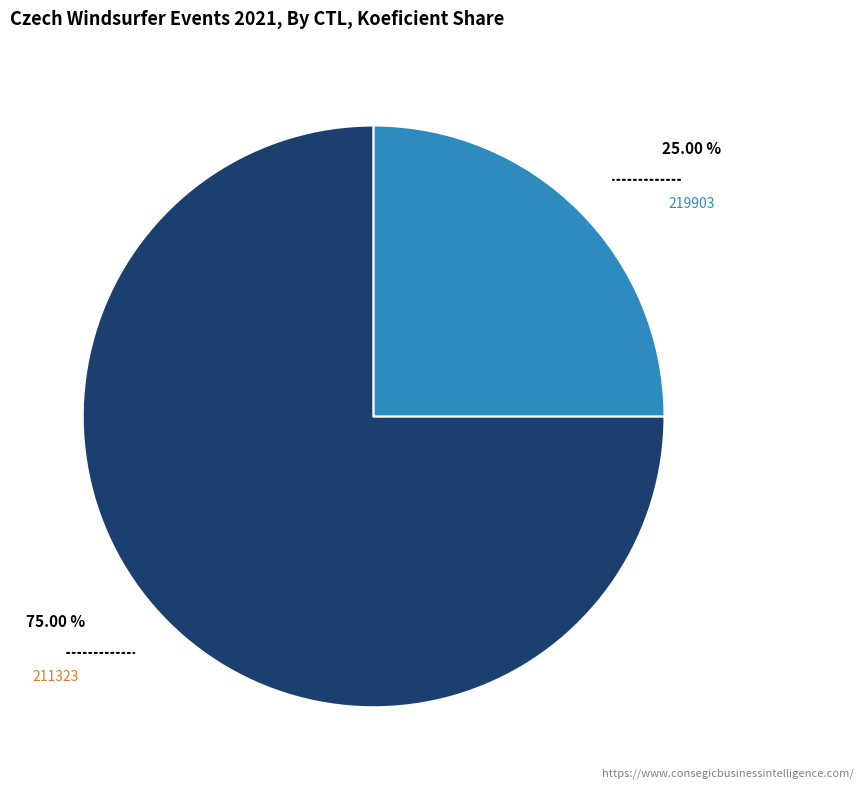

Count the number of slices in the pie.

2